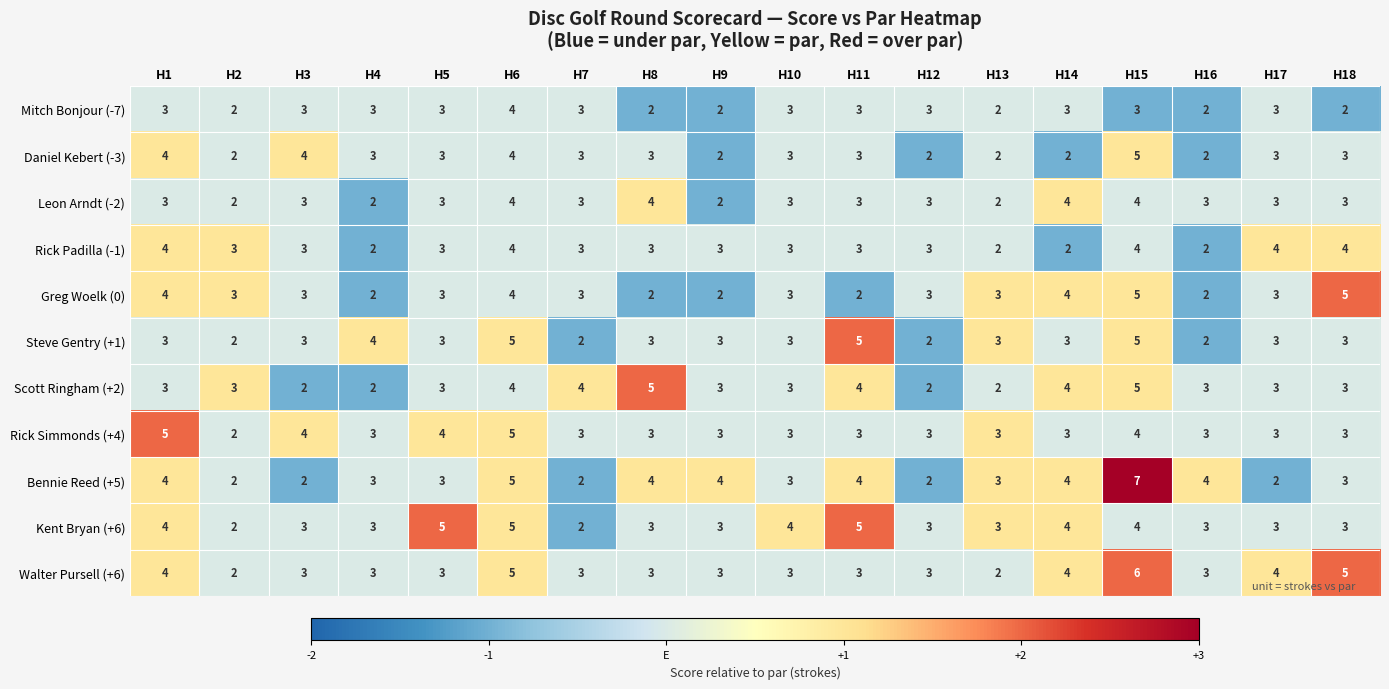

What is the sum of the Steve Gentry (+1) values at H2 and H18?

5